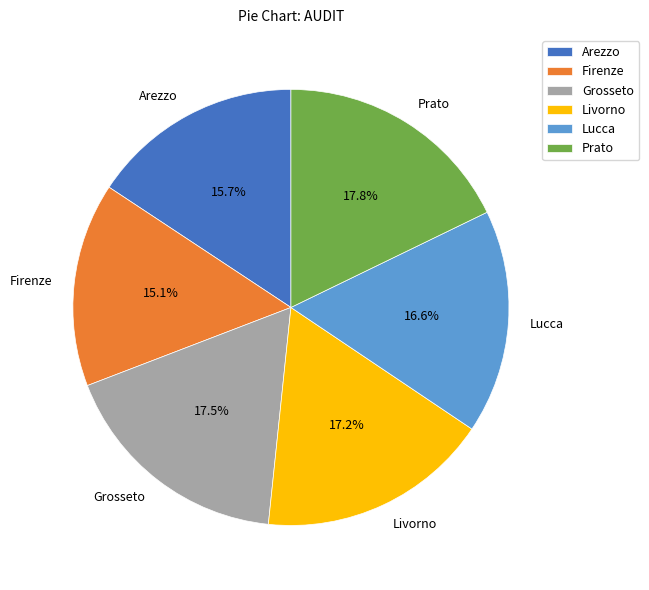

How many slices are in this pie chart?

6